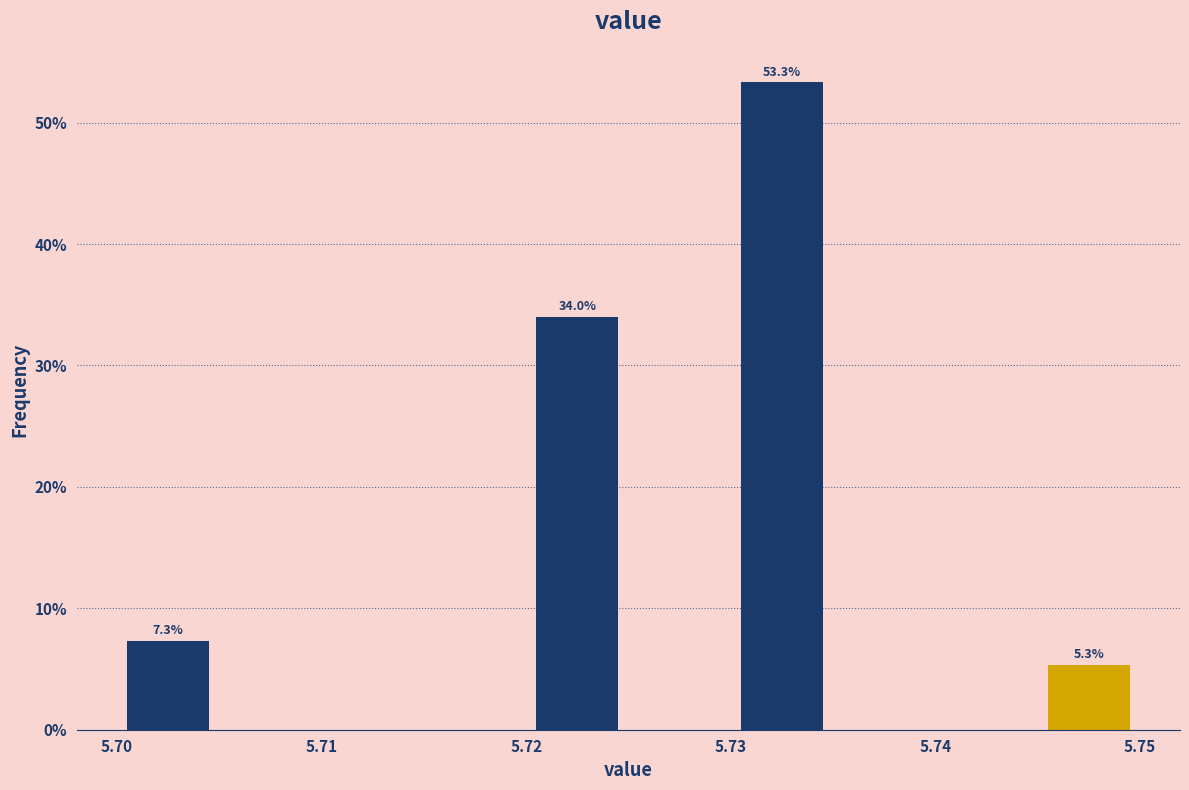

Which range on the x-axis has the tallest bar?

5.730 to 5.735